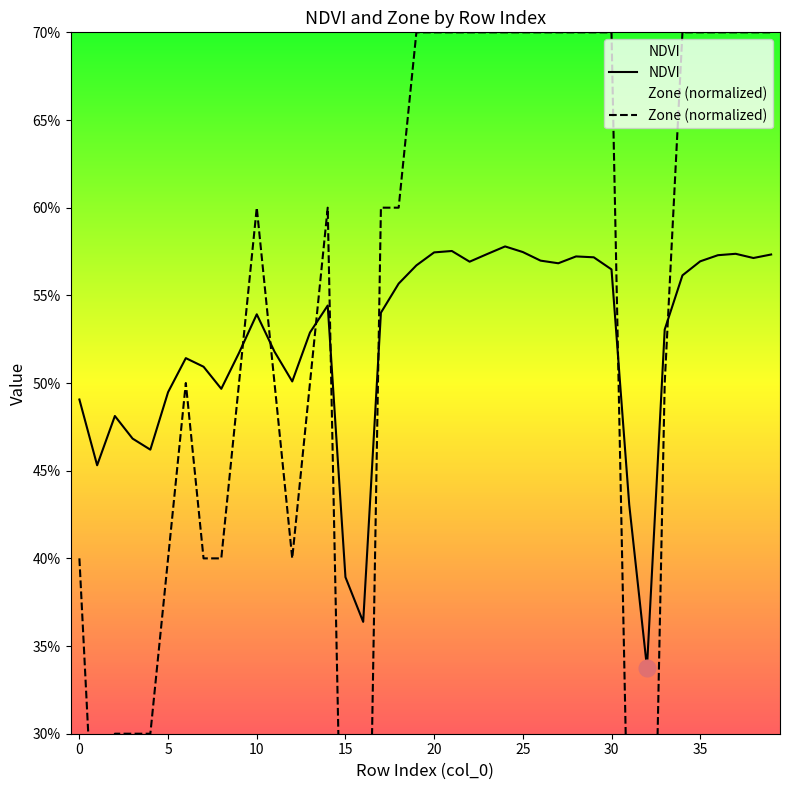

True or false: Zone and NDVI intersect in this chart.

True